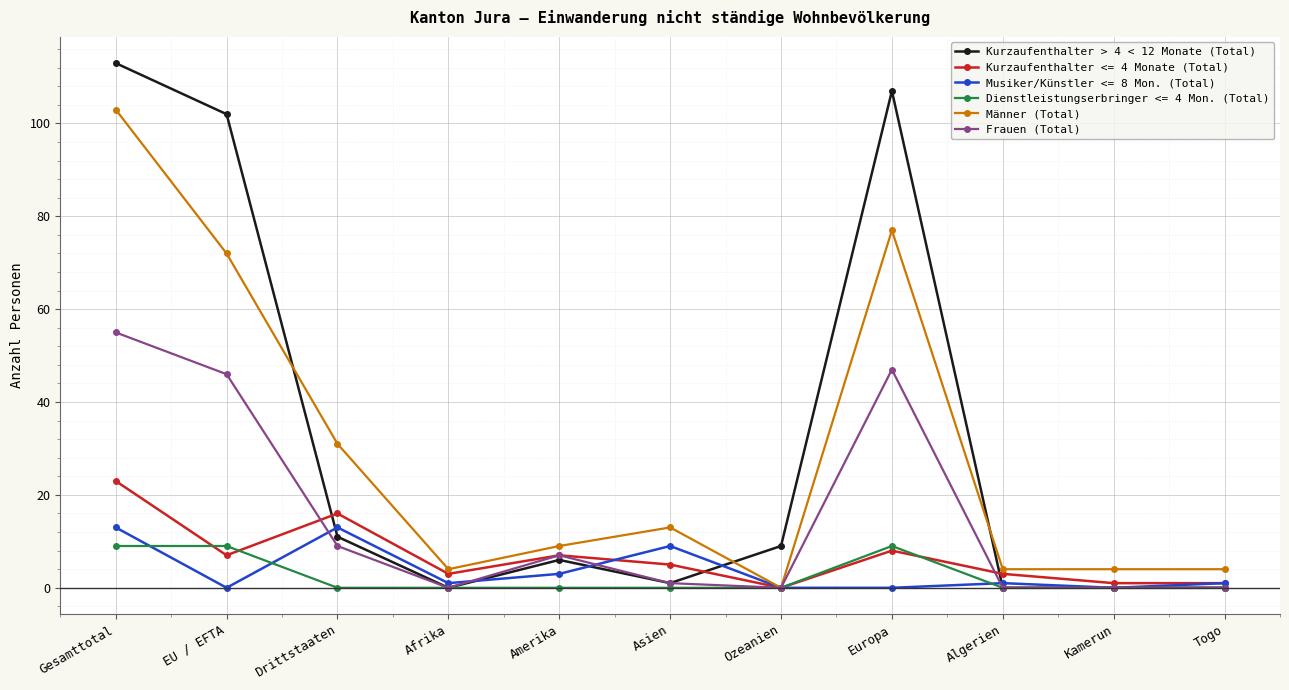

What is the sum of the Kurzaufenthalter > 4 < 12 Monate (Total) values at Ozeanien and Afrika?

9